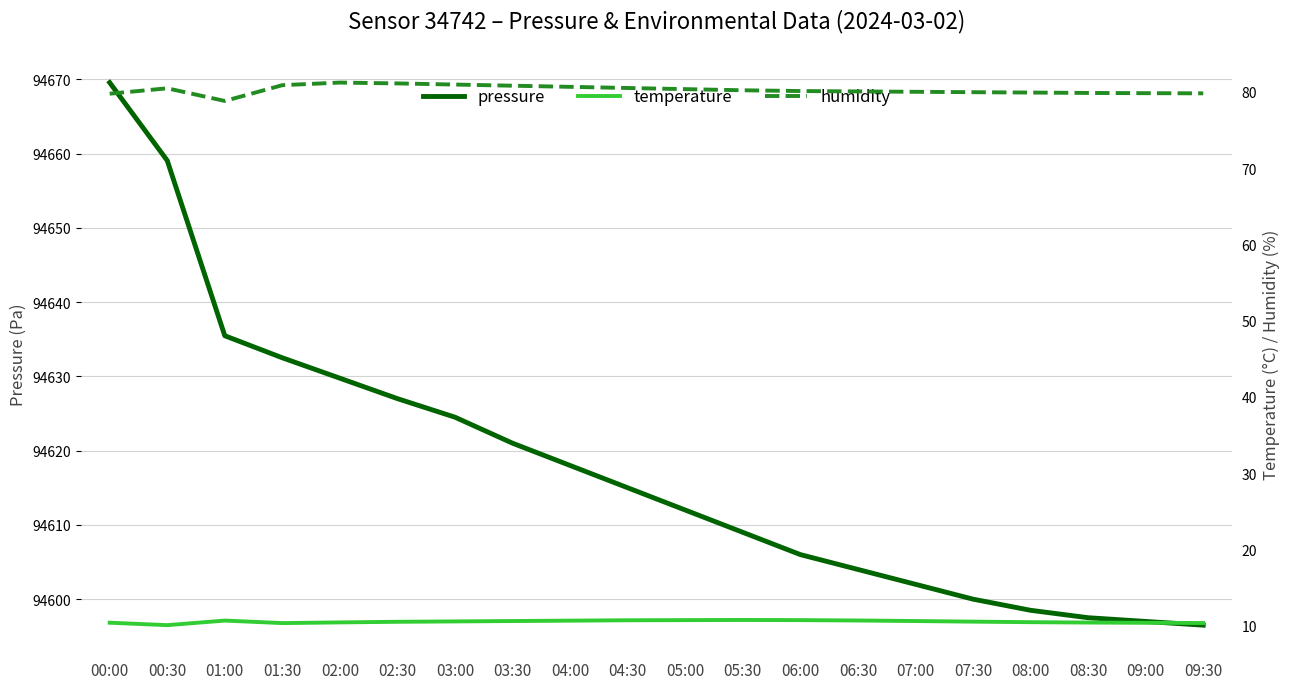

In temperature, how many points are higher than both neighbors (excluding endpoints)?

2